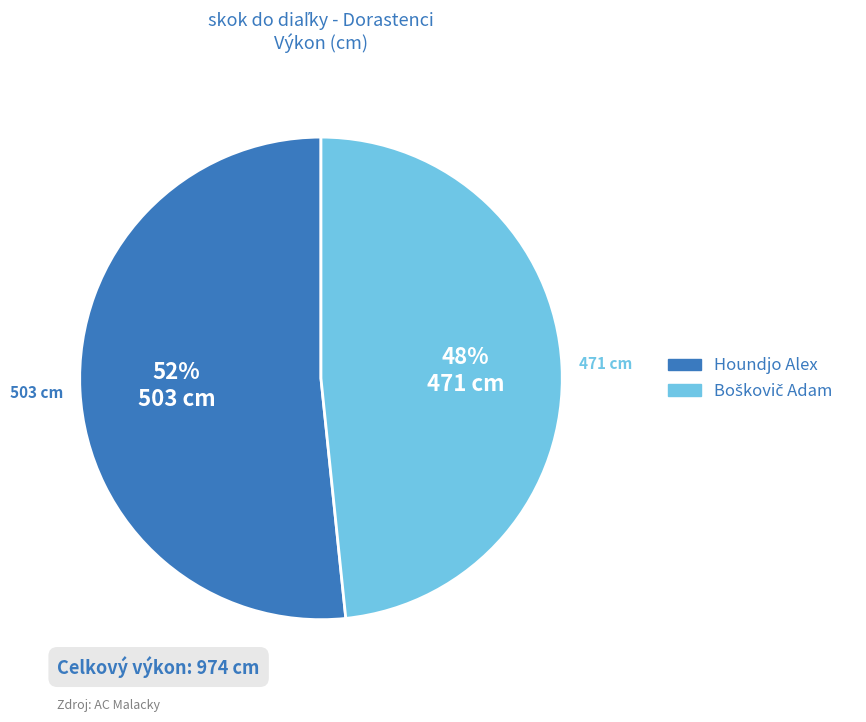

To the nearest percent, what is the average slice percentage?

50%